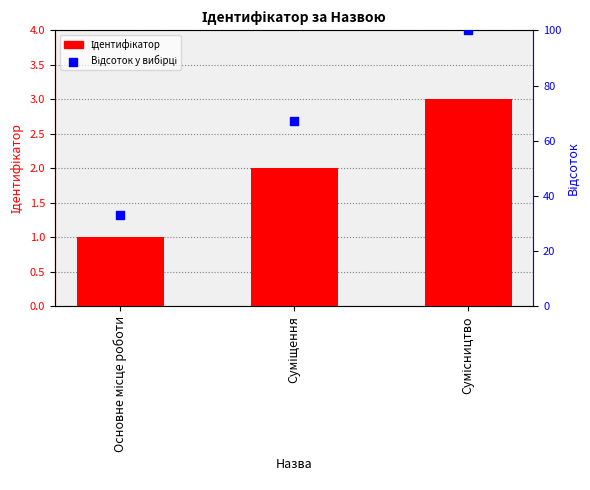

What is the total value across all series at Суміщення?

69